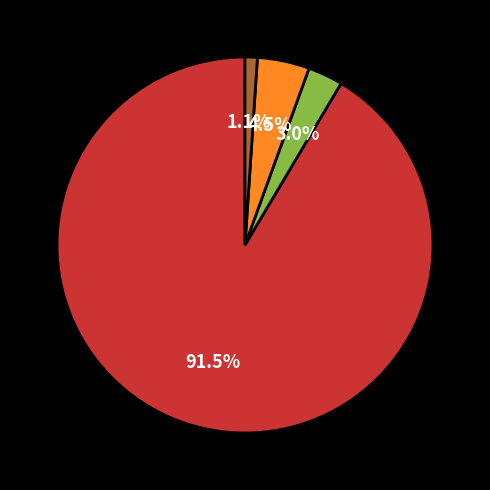

Is there any slice that represents more than half of the pie?

Yes